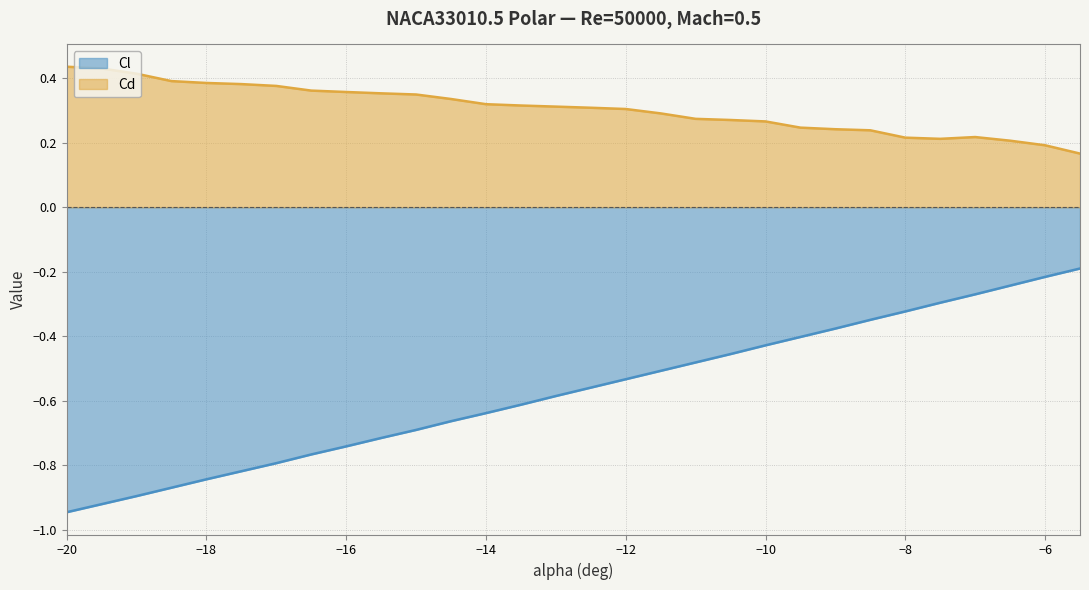

What is the total value across all series at -7?

-0.1